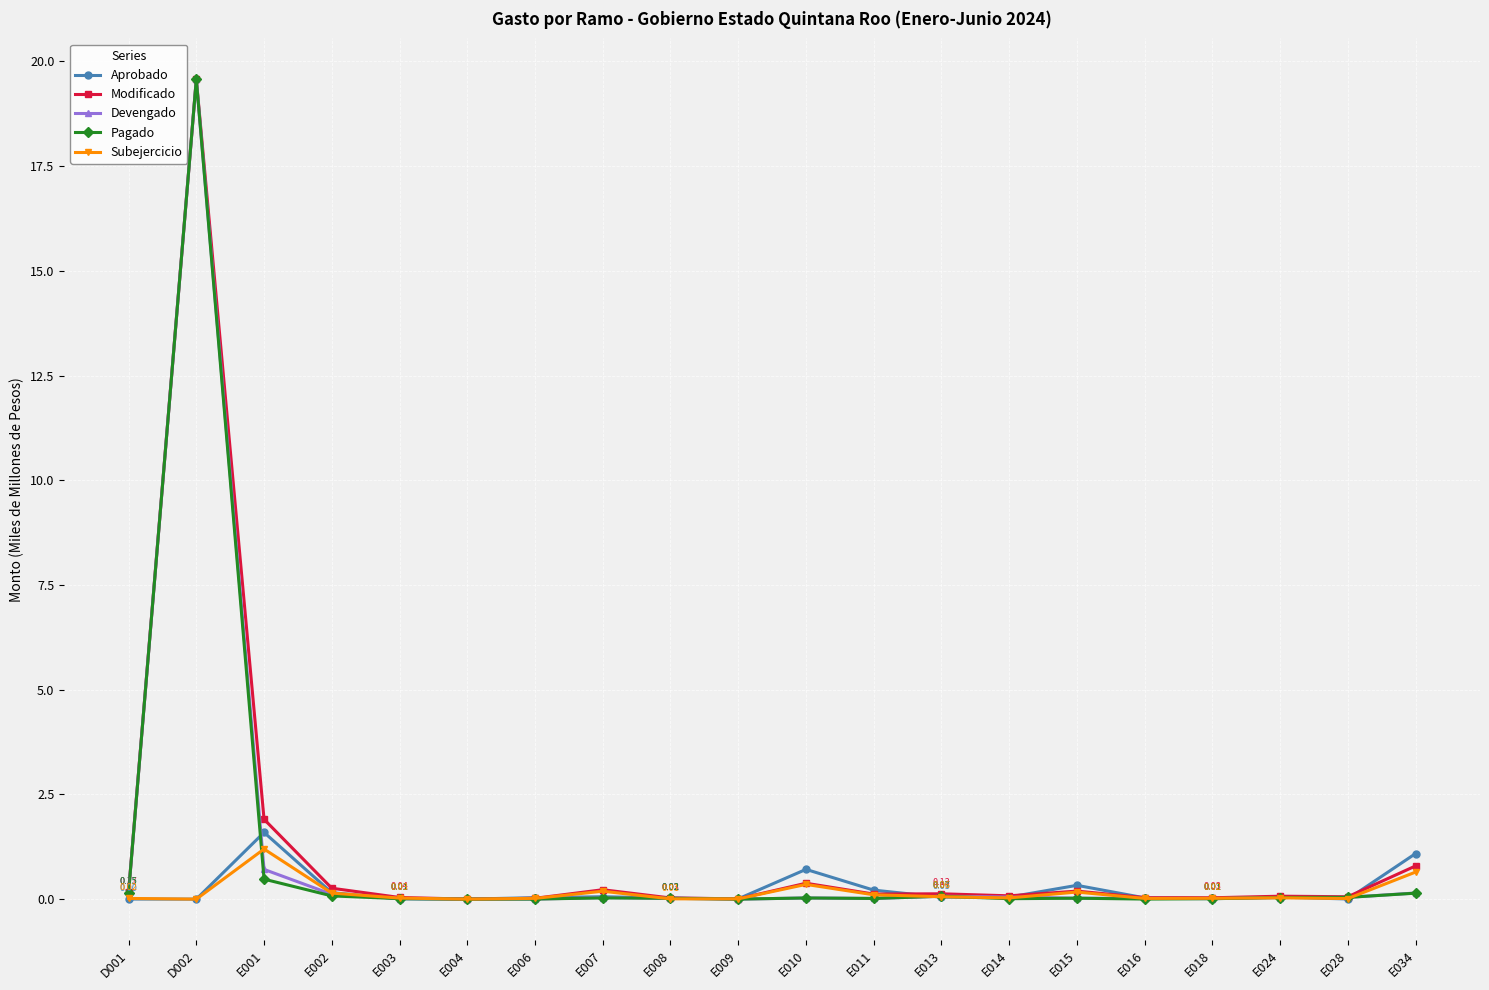

At which category does Pagado reach its first local peak?

D002